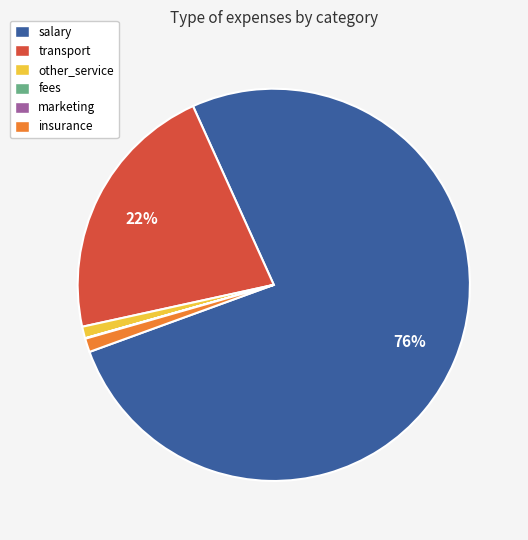

Is there any slice that represents more than half of the pie?

Yes